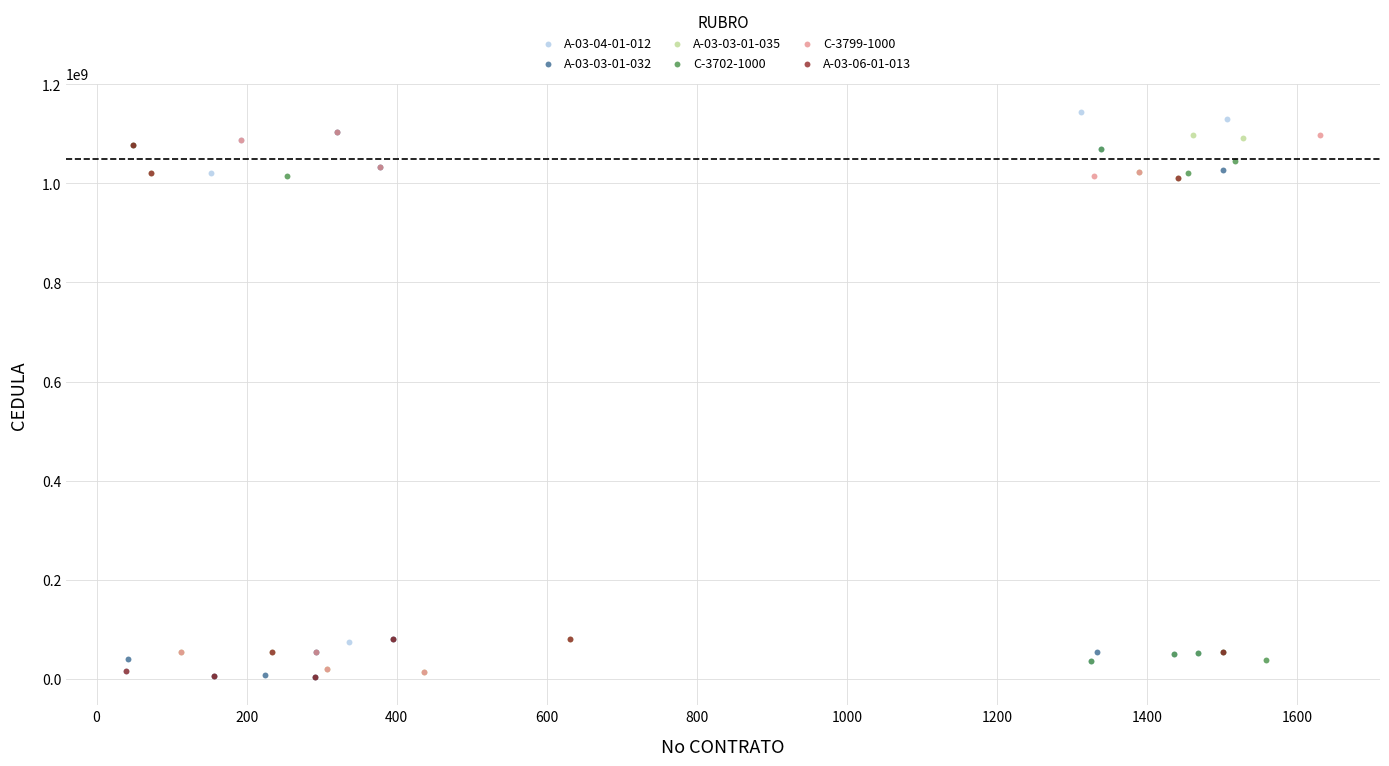

What are all the series names shown in the legend?

A-03-04-01-012, A-03-03-01-032, A-03-03-01-035, C-3702-1000, C-3799-1000, A-03-06-01-013